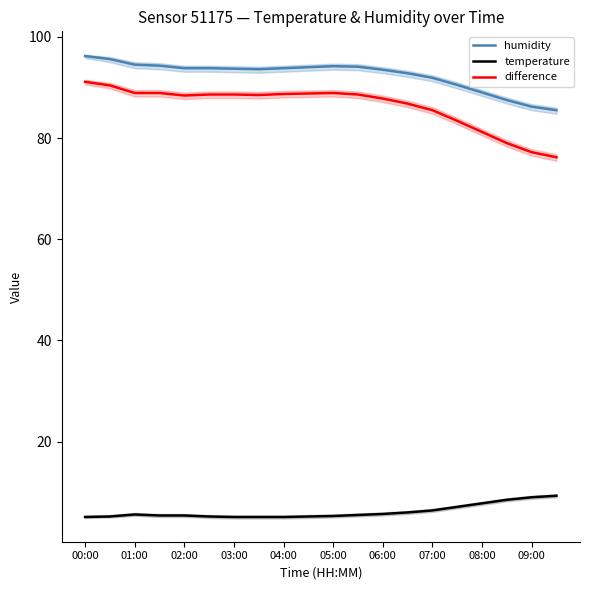

True or false: humidity and temperature intersect in this chart.

False